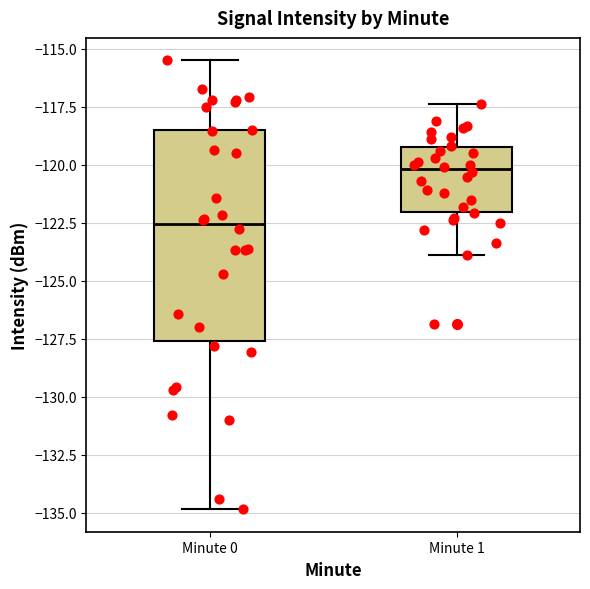

Where does the lower whisker of the box for Minute 0 end on the y-axis? The values are not printed on the chart, so give them approximately, as read against the axis.

-135.0